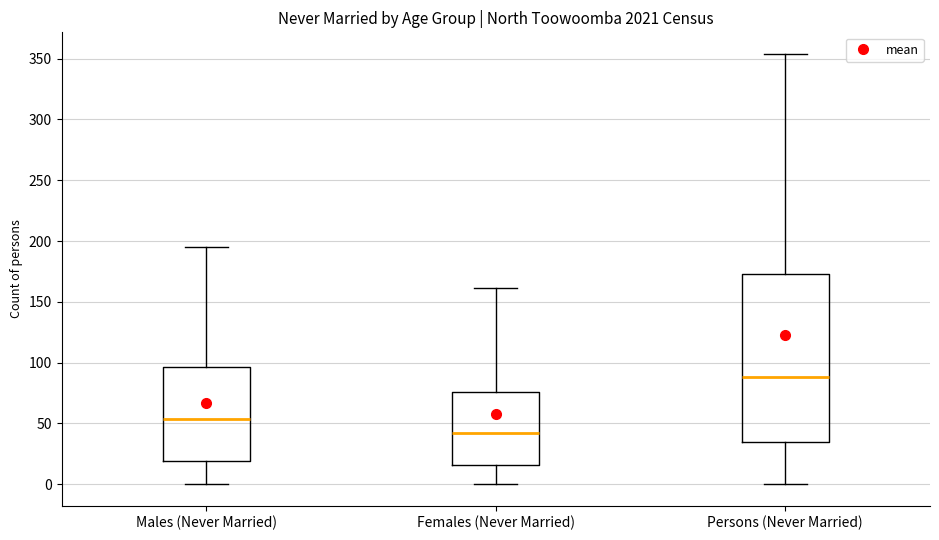

Which box has the lowest median line?

Females (Never Married)